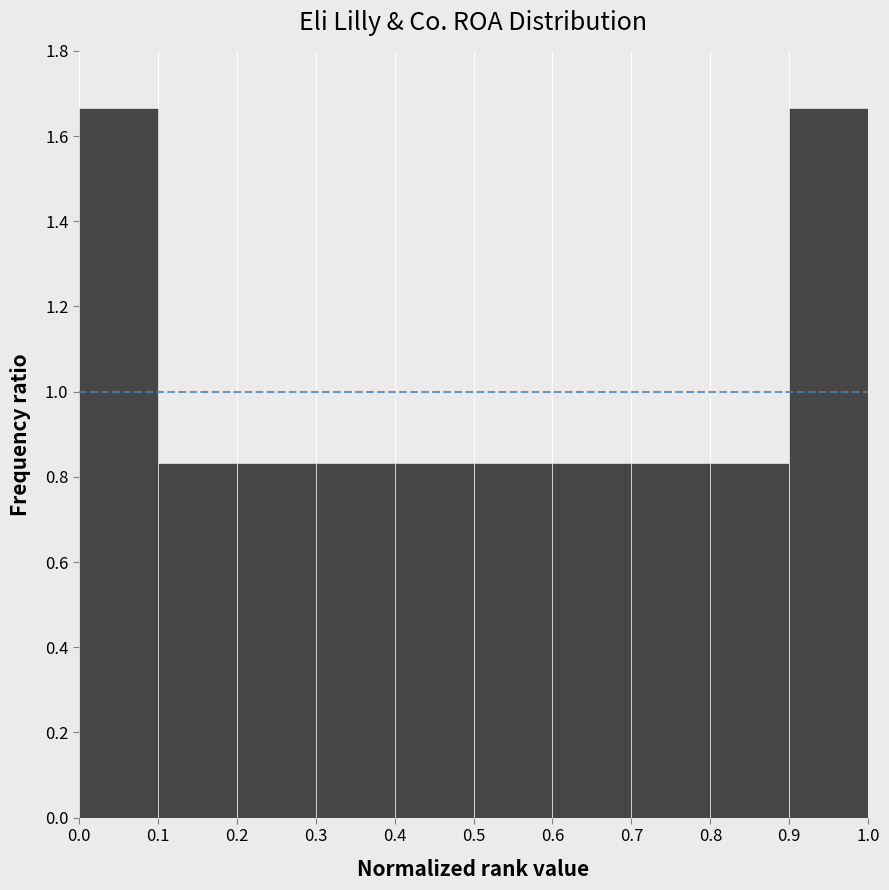

How tall is the bar that spans 0.1 to 0.2 on the x-axis? The values are not printed on the chart, so give them approximately, as read against the axis.

0.84